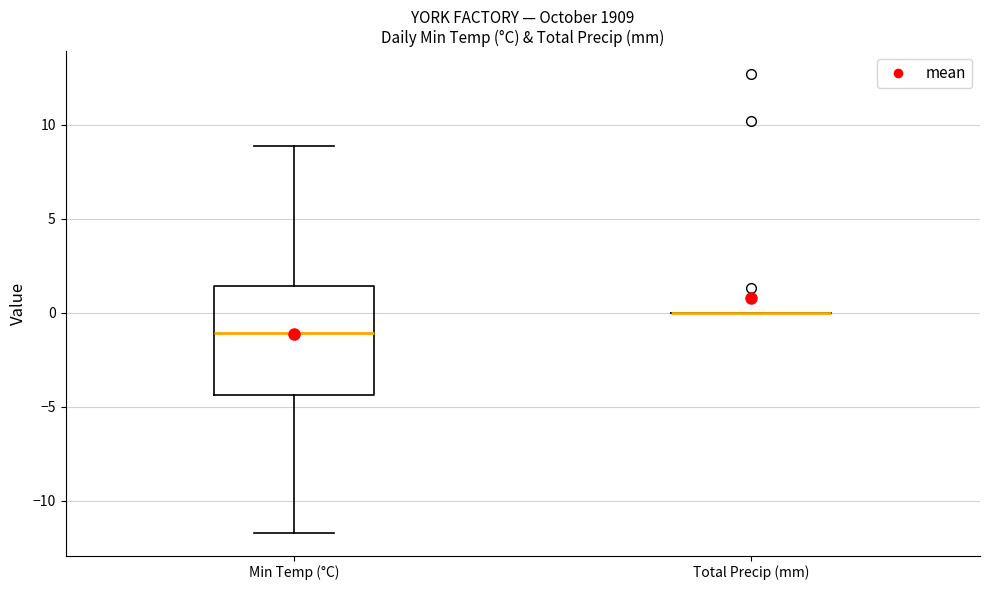

Reading left to right, read every box against the y-axis: the position of its median line, the range the box covers, and the ends of its whiskers. The values are not printed on the chart, so give them approximately, as read against the axis.

Min Temp (°C): median -1.0, box -4.5 to 1.5, whiskers -11.5 to 9.0
Total Precip (mm): box collapsed to a line at 0.0, whiskers 0.0 to 0.0